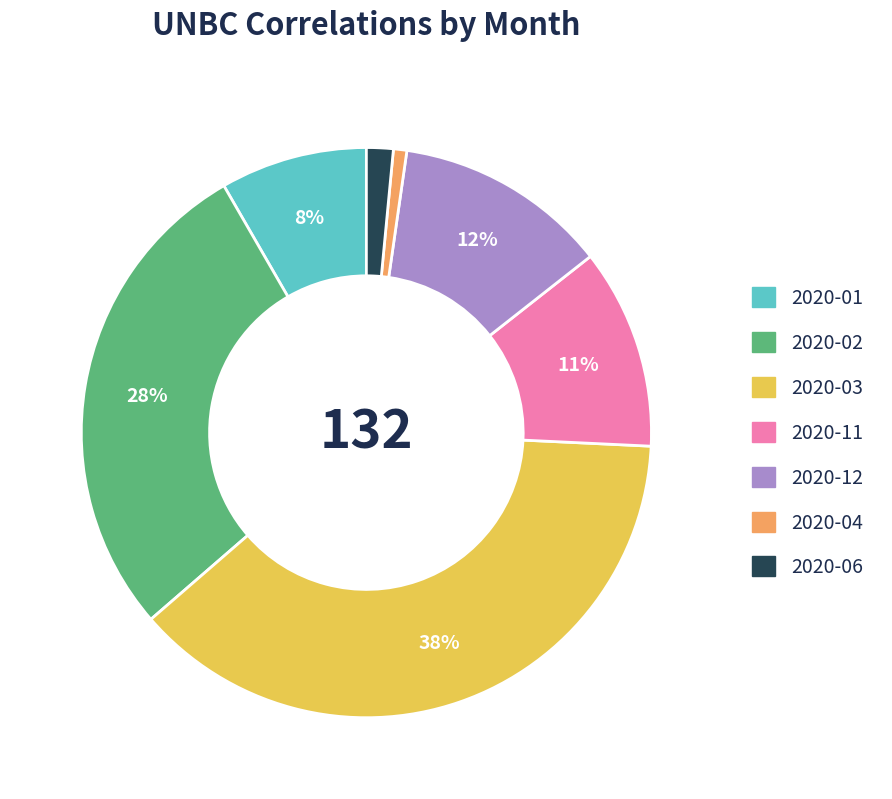

Does any single category account for the majority?

No